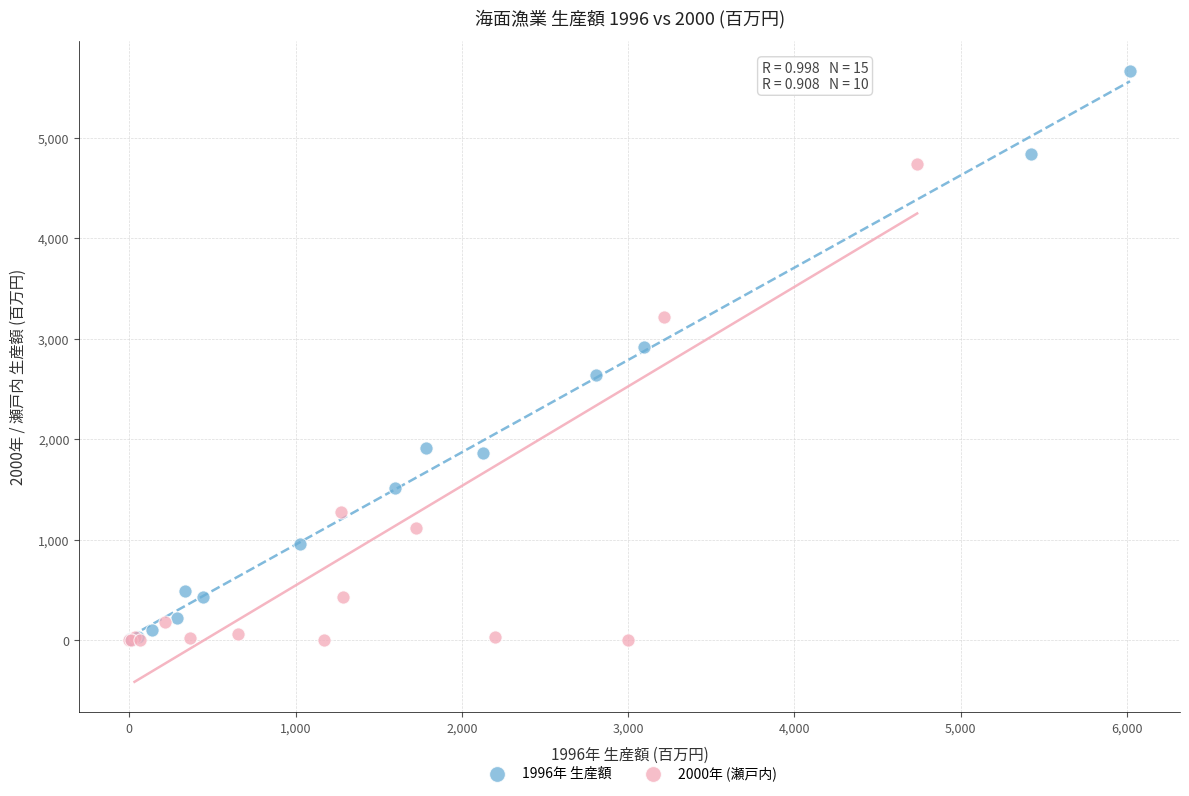

Which series has the largest Y range (max minus min)?

1996年 生産額